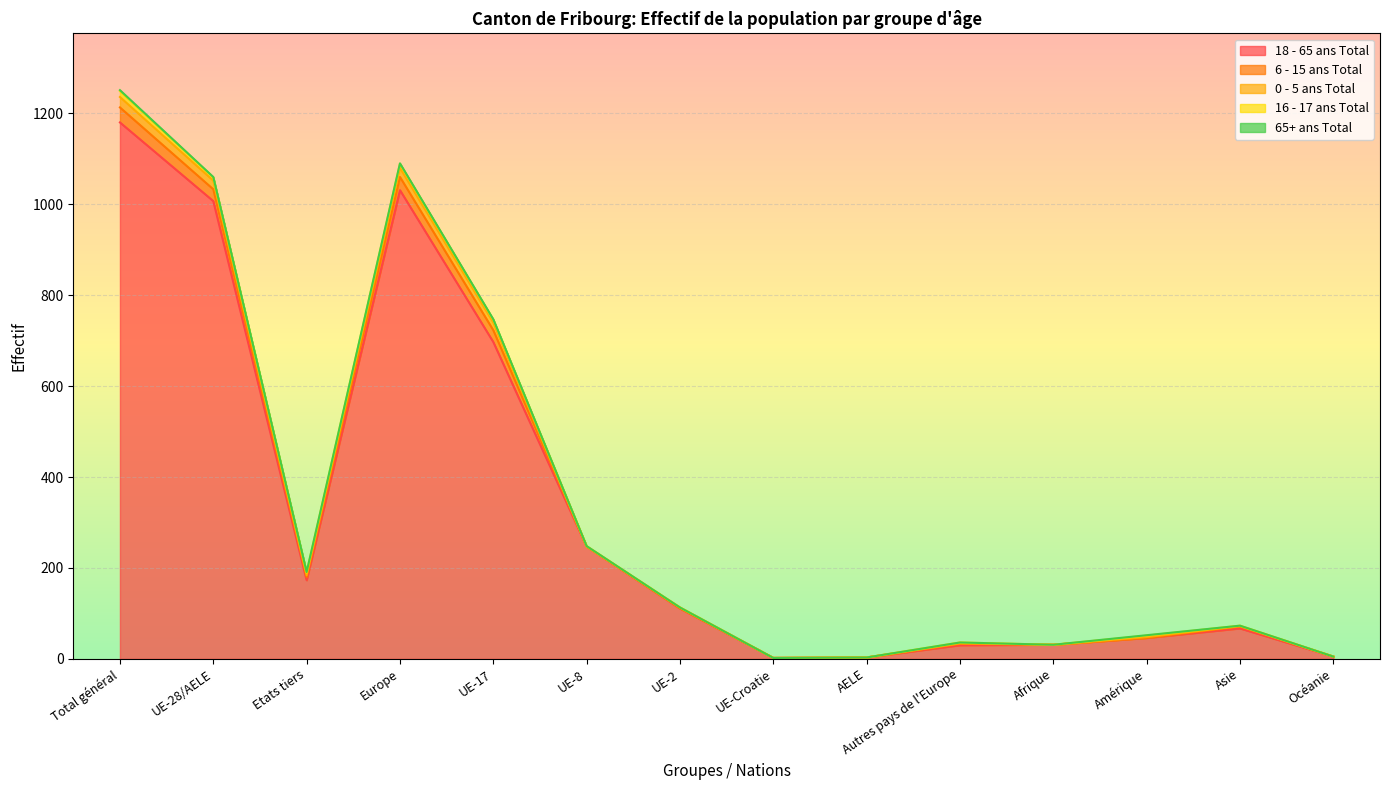

At which label does 16 - 17 ans Total first exceed 2?

Total général